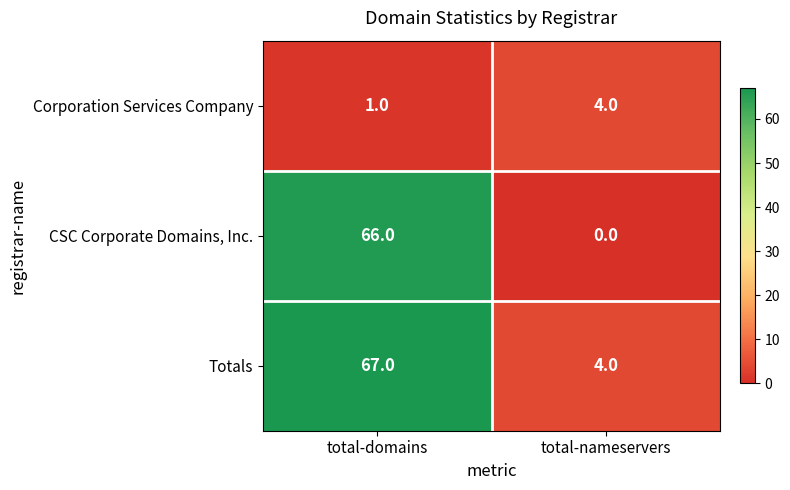

List the labels in order of CSC Corporate Domains, Inc. value, smallest first.

total-nameservers, total-domains